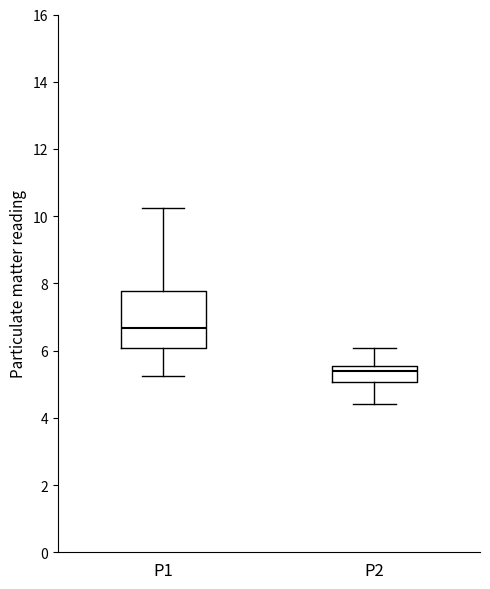

Reading left to right, read every box against the y-axis: the position of its median line, the range the box covers, and the ends of its whiskers. The values are not printed on the chart, so give them approximately, as read against the axis.

P1: median 6.6, box 6.0 to 7.8, whiskers 5.2 to 10.2
P2: median 5.4, box 5.0 to 5.6, whiskers 4.4 to 6.0